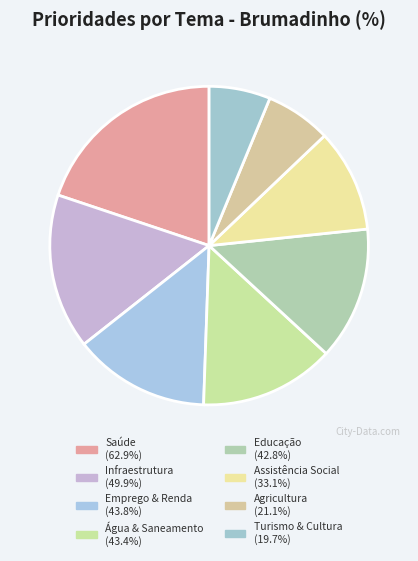

Count the number of slices in the pie.

8